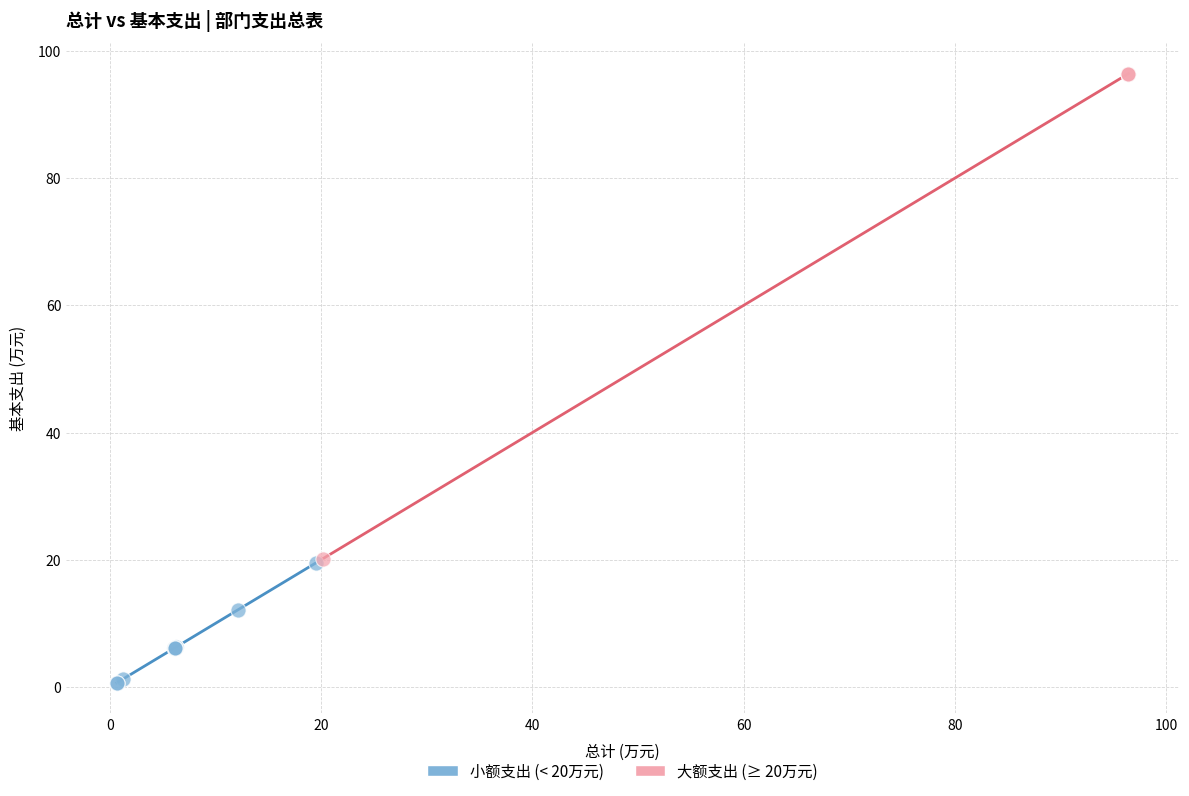

What are all the series names shown in the legend?

小额支出 (< 20万元), 大额支出 (≥ 20万元)